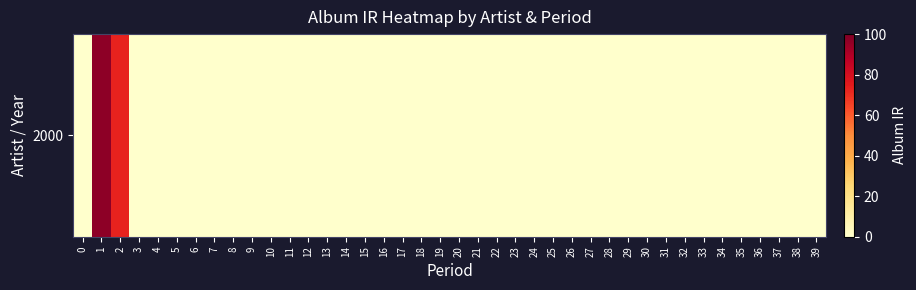

Which has a higher value, 9 or 20?

9